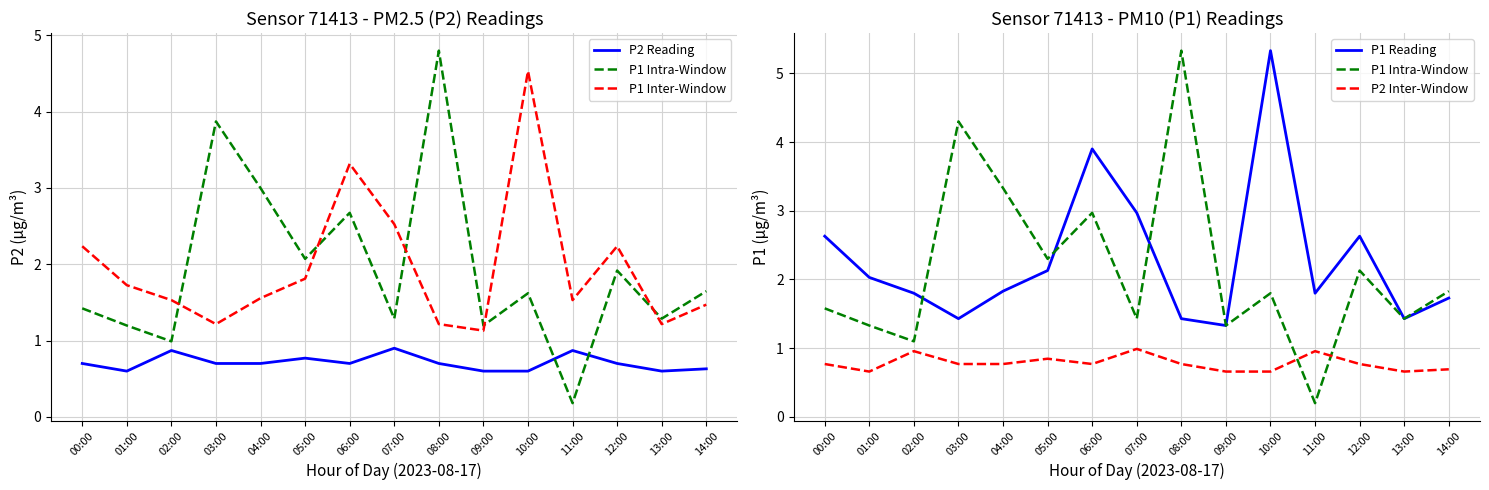

The P2 Inter-Window series shows 0.8 at 08:00. True or false?

True